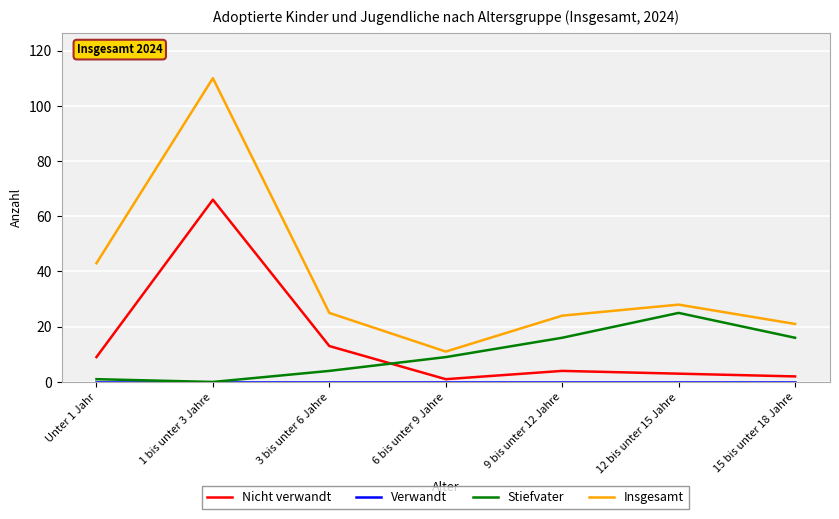

Where is Stiefvater nearest to the value 12?

6 bis unter 9 Jahre